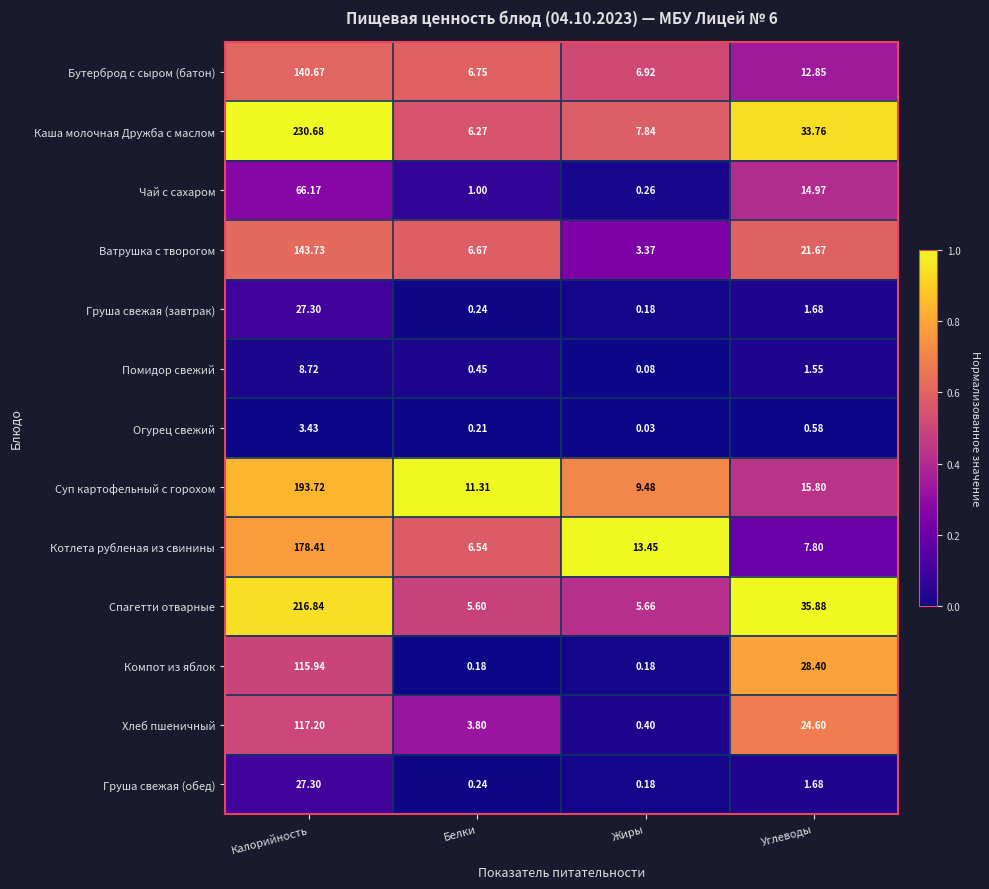

Which series has the largest total across all categories?

Каша молочная Дружба с маслом